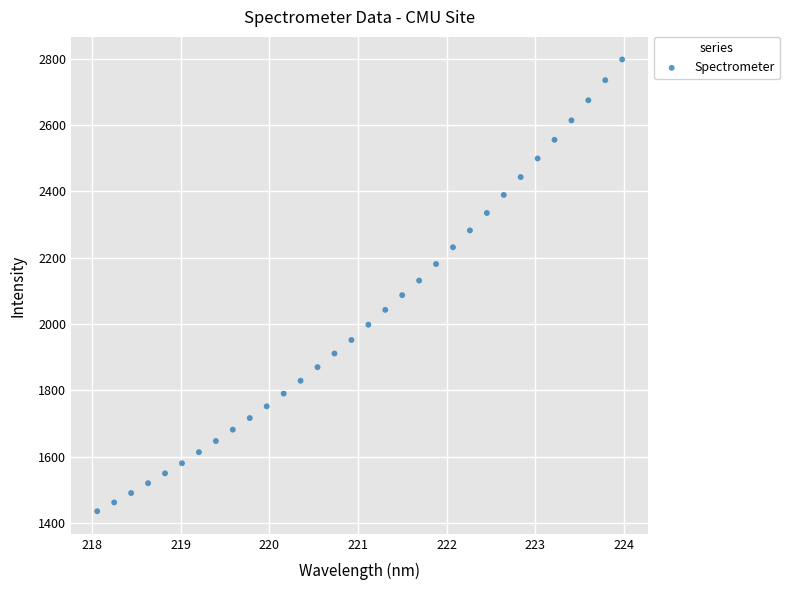

What is the range of X values (max minus min)?

5.9